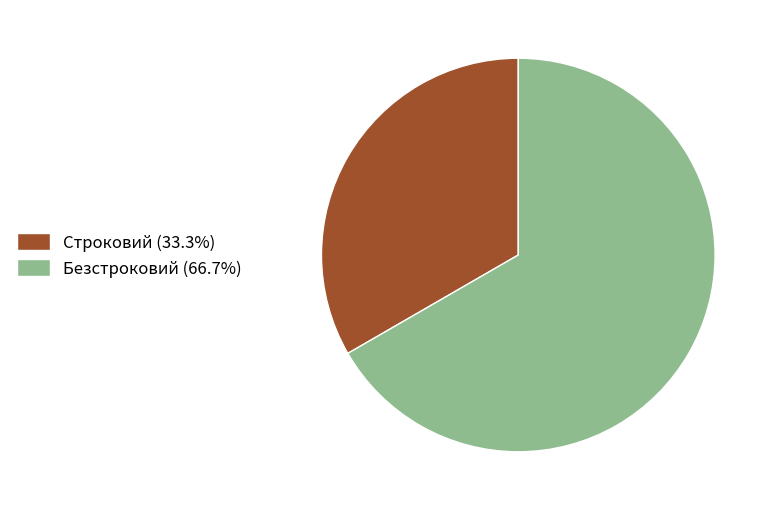

Do Строковий (33.3%) and Безстроковий (66.7%) together represent more than half of the pie?

Yes